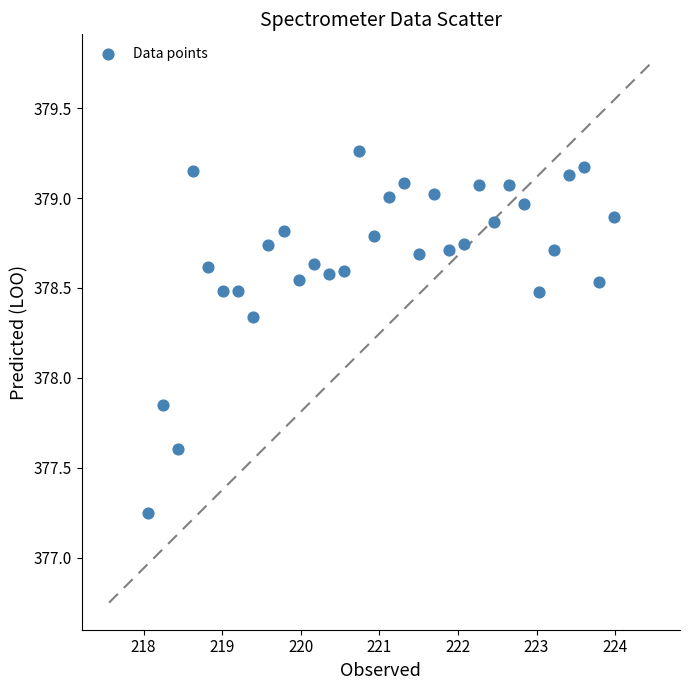

What is the range of X values (max minus min)?

5.9